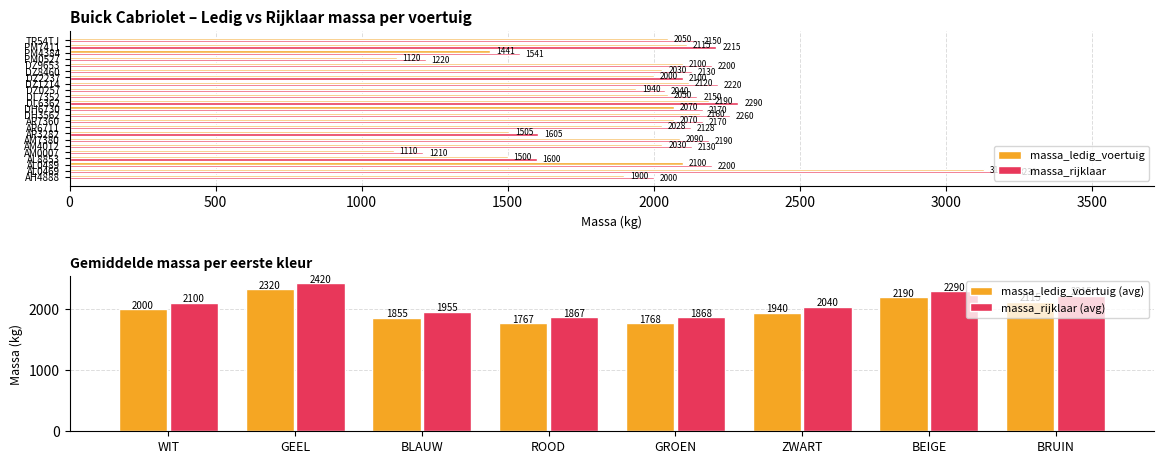

At which label does massa_ledig_voertuig reach its minimum?

AM0007